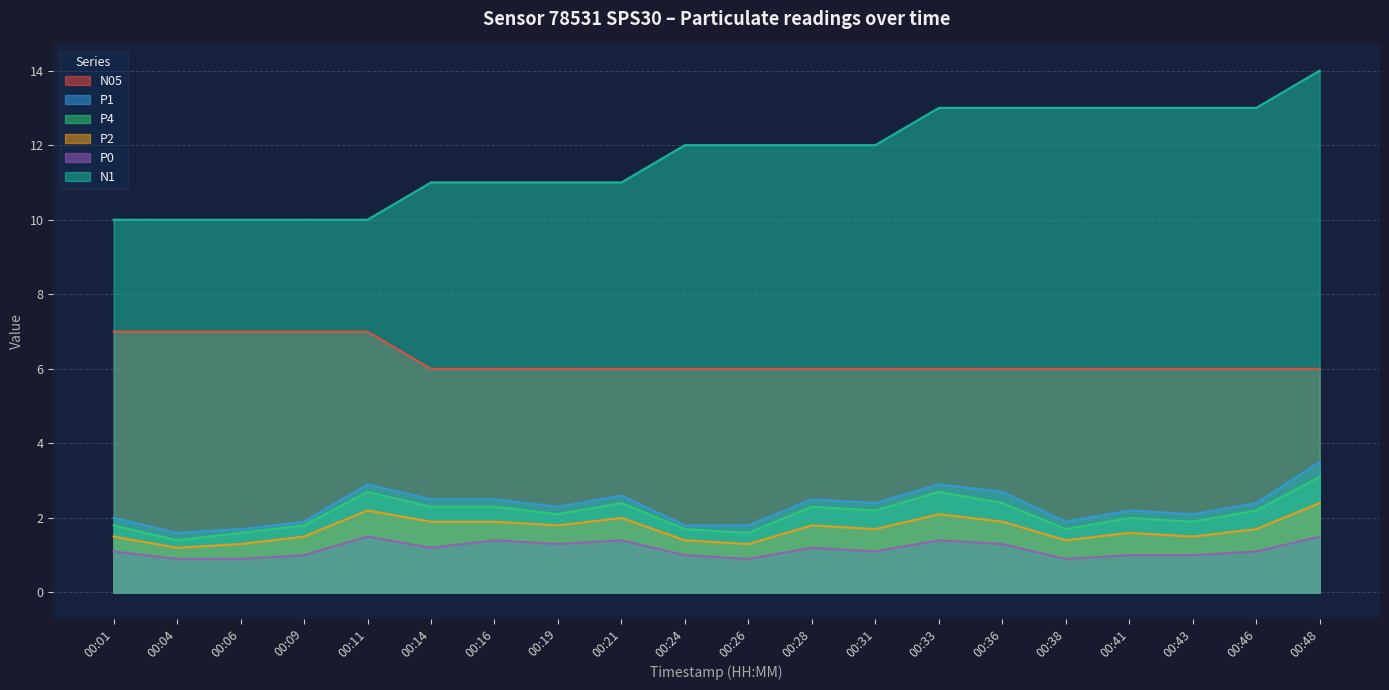

True or false: P1 has more than 1 points higher than both neighbors.

True